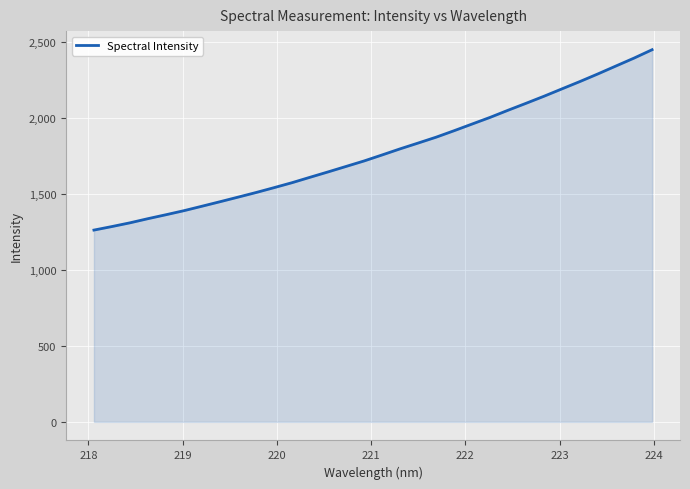

How many lines are shown in the chart?

1